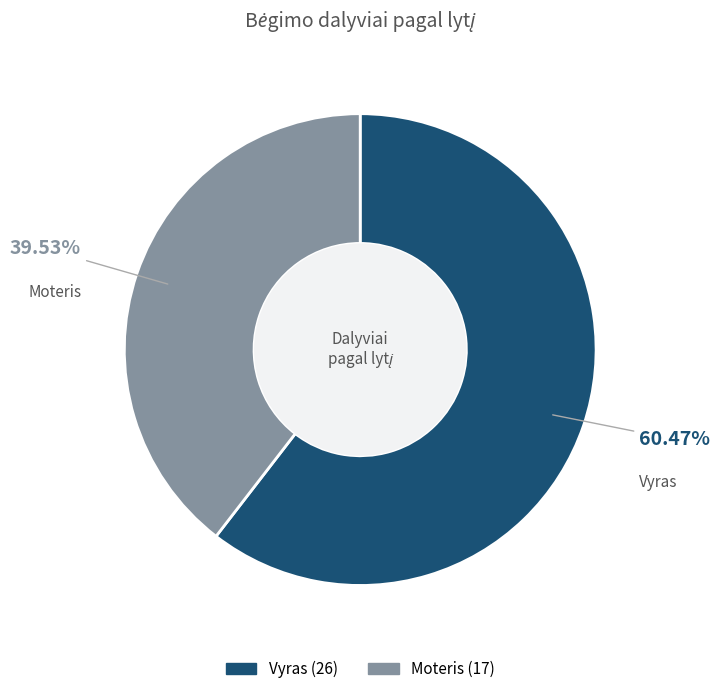

Which slice represents more than half of the pie?

Vyras